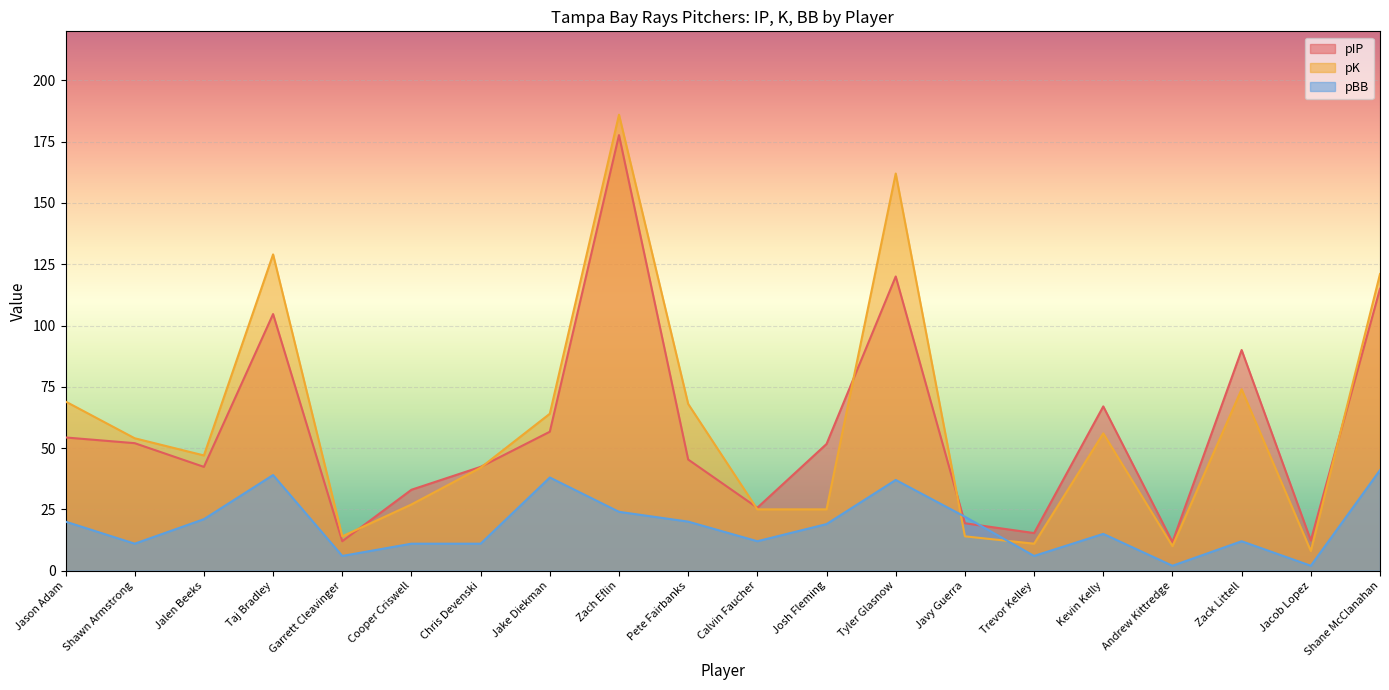

Which category has the lowest value in the pK series?

Jacob Lopez